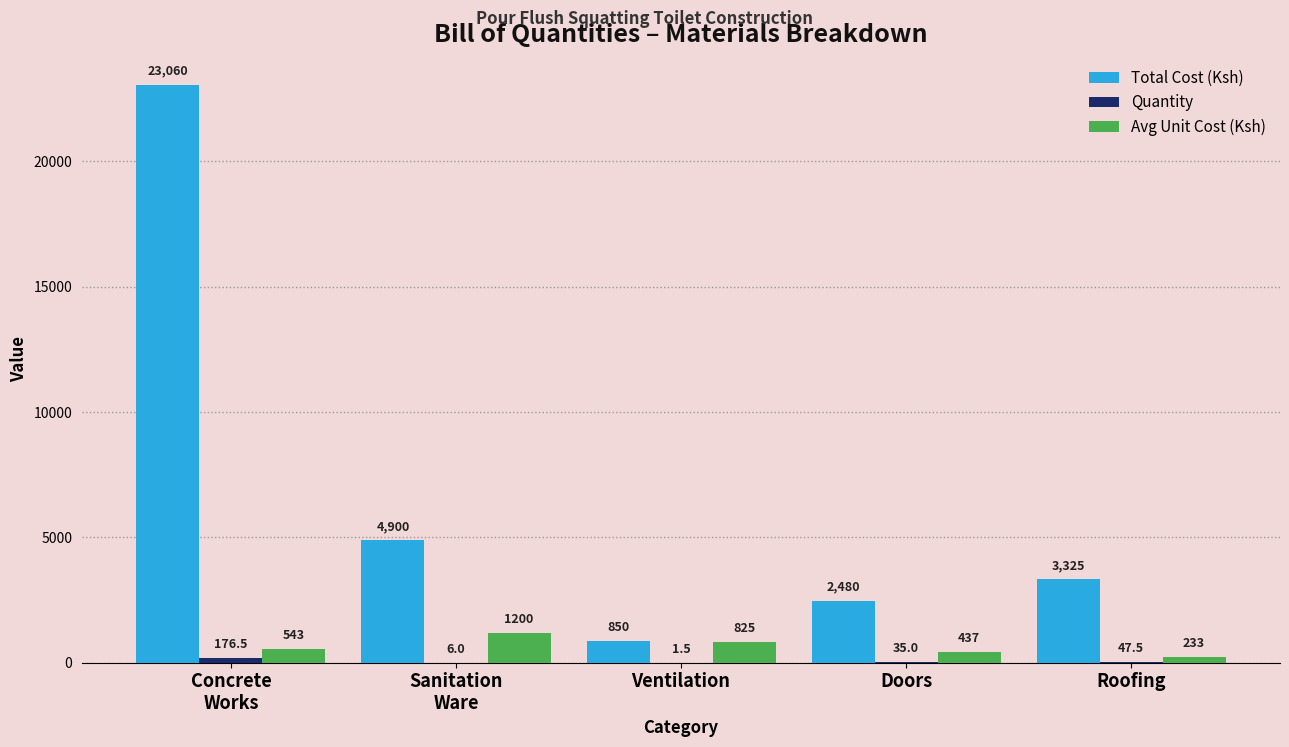

How many Avg Unit Cost (Ksh) values are between 437 and 825?

3